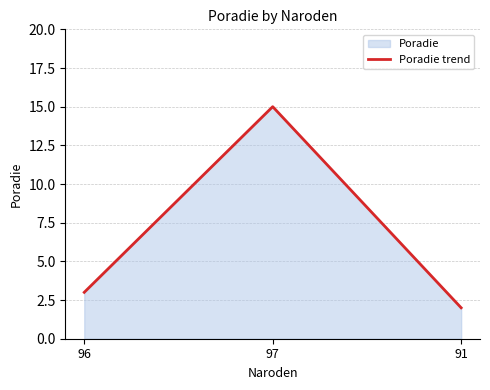

What is the value of the 1st point from the left?

3